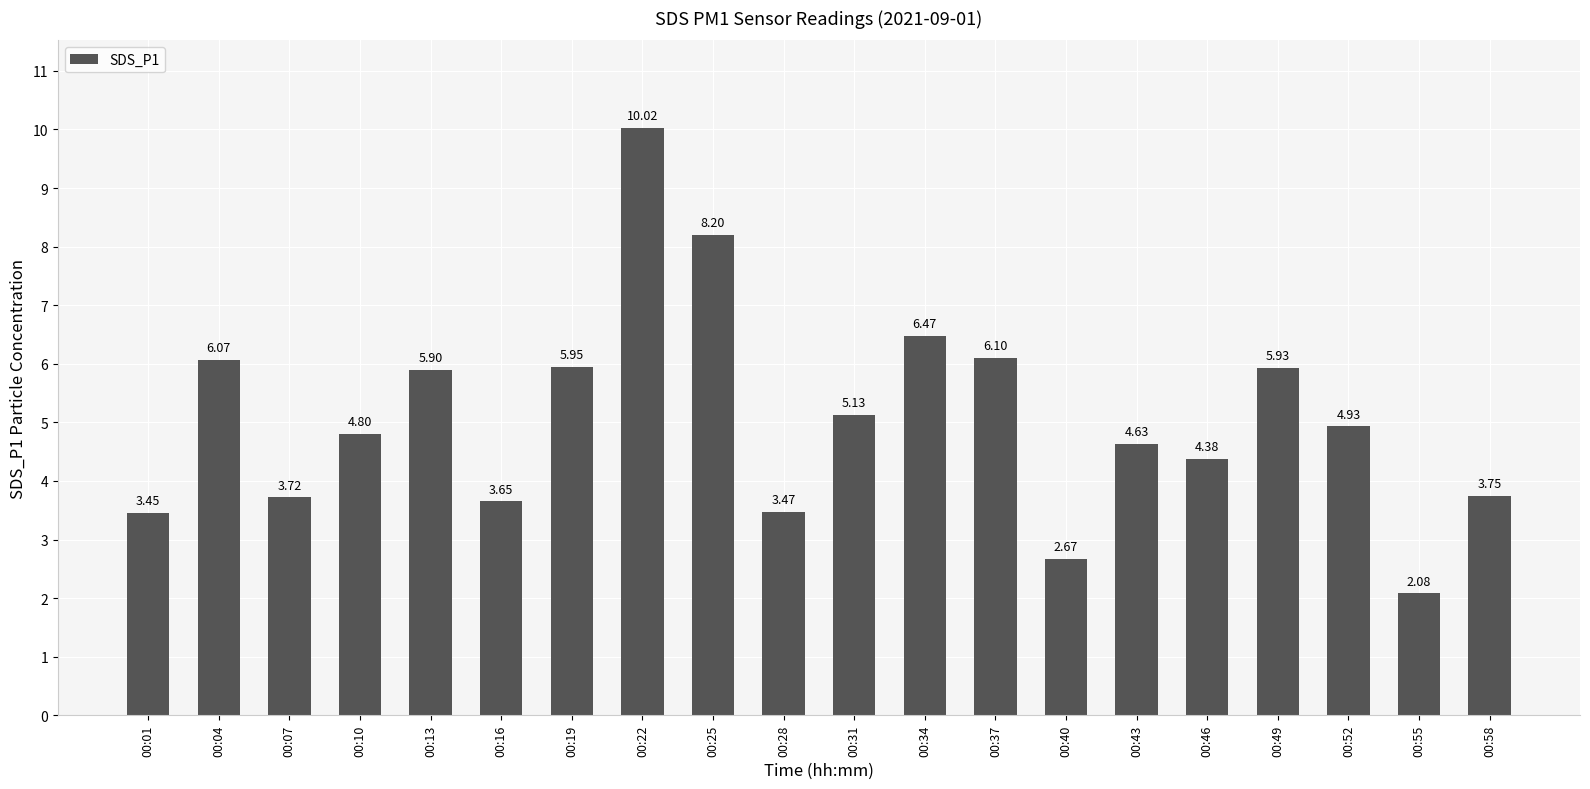

List the labels in order of value, largest first.

00:22, 00:25, 00:34, 00:37, 00:04, 00:19, 00:49, 00:13, 00:31, 00:52, 00:10, 00:43, 00:46, 00:58, 00:07, 00:16, 00:28, 00:01, 00:40, 00:55